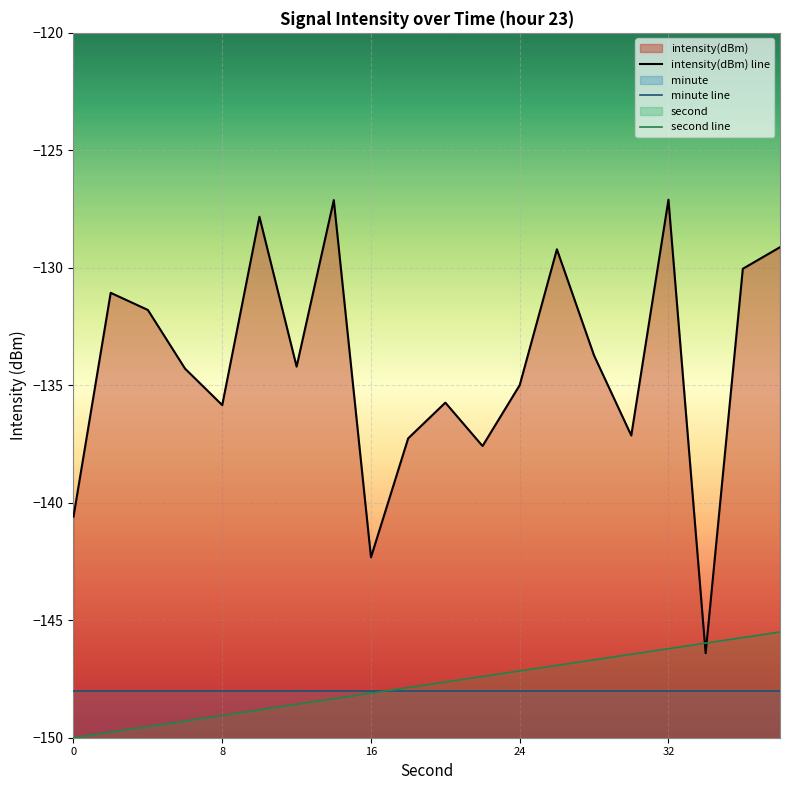

Which series has the largest total across all categories?

intensity(dBm) line